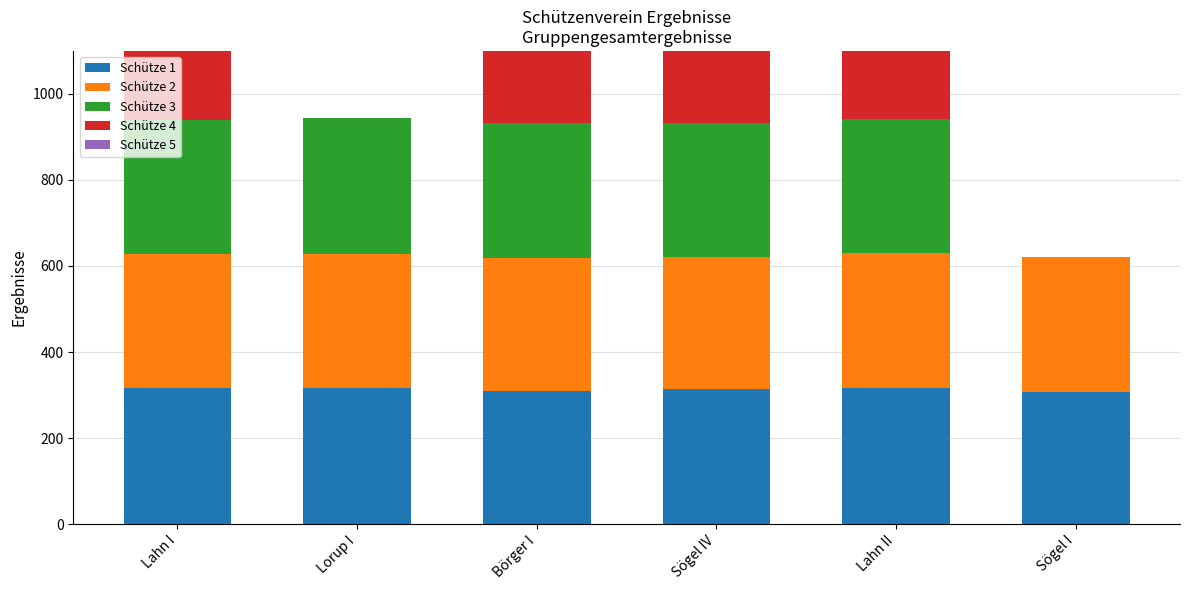

Reading left to right, transcribe all the data shown in this chart.

Schütze 1: Lahn I=315.3	Lorup I=316.9	Börger I=309.1	Sögel IV=312.9	Lahn II=315.3	Sögel I=306.9
Schütze 2: Lahn I=313.3	Lorup I=311.4	Börger I=309.5	Sögel IV=308.1	Lahn II=314.3	Sögel I=313.2
Schütze 3: Lahn I=311.0	Lorup I=315.4	Börger I=312.7	Sögel IV=311.6	Lahn II=312.5	Sögel I=0.0
Schütze 4: Lahn I=309.2	Lorup I=0.0	Börger I=308.6	Sögel IV=308.5	Lahn II=314.1	Sögel I=0.0
Schütze 5: Lahn I=305.2	Lorup I=0.0	Börger I=0.0	Sögel IV=298.8	Lahn II=0.0	Sögel I=0.0